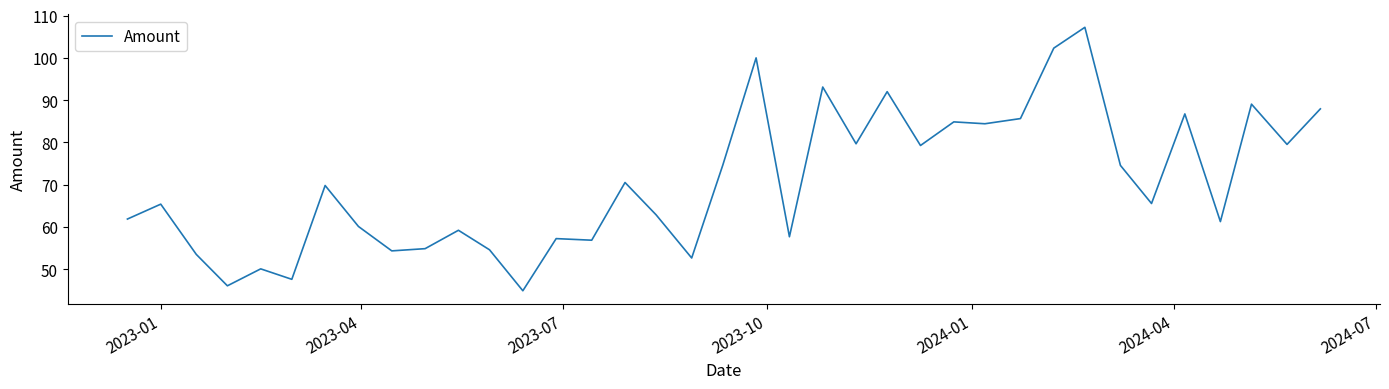

What is the difference between the maximum and minimum values?

62.3